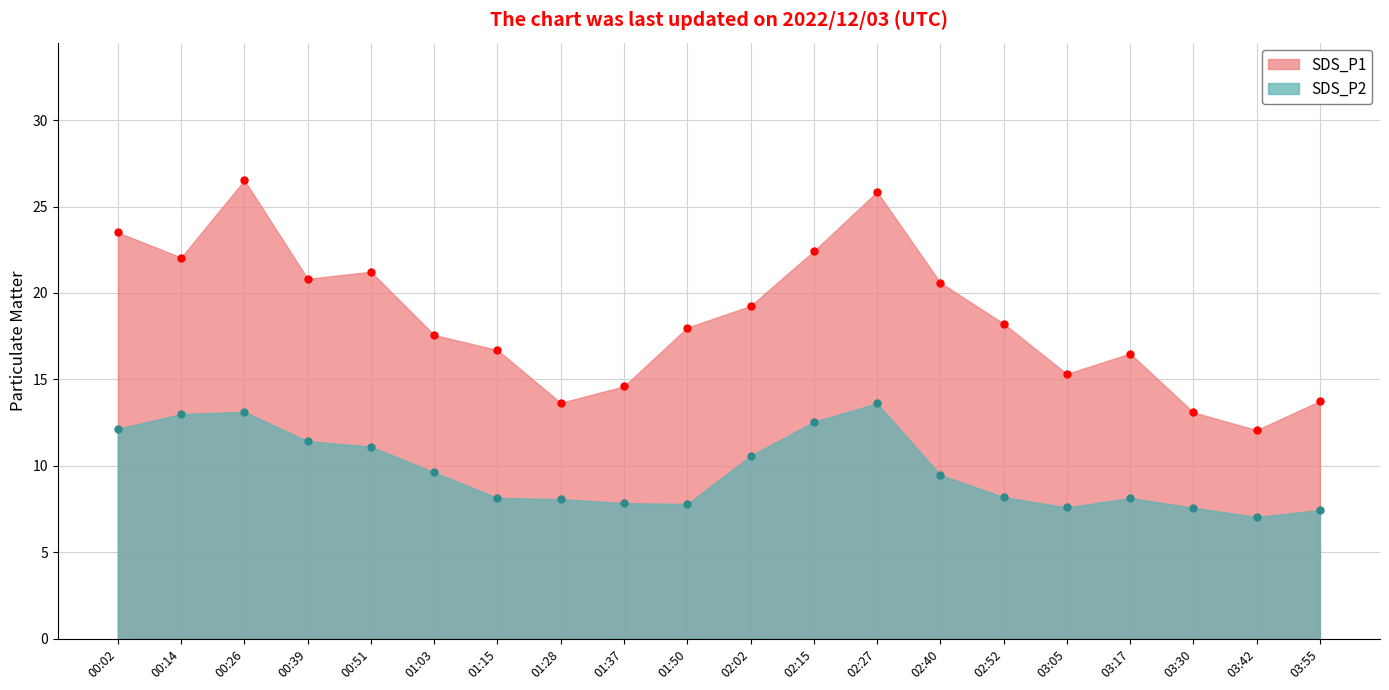

True or false: SDS_P2 and SDS_P1 cross at least once.

False